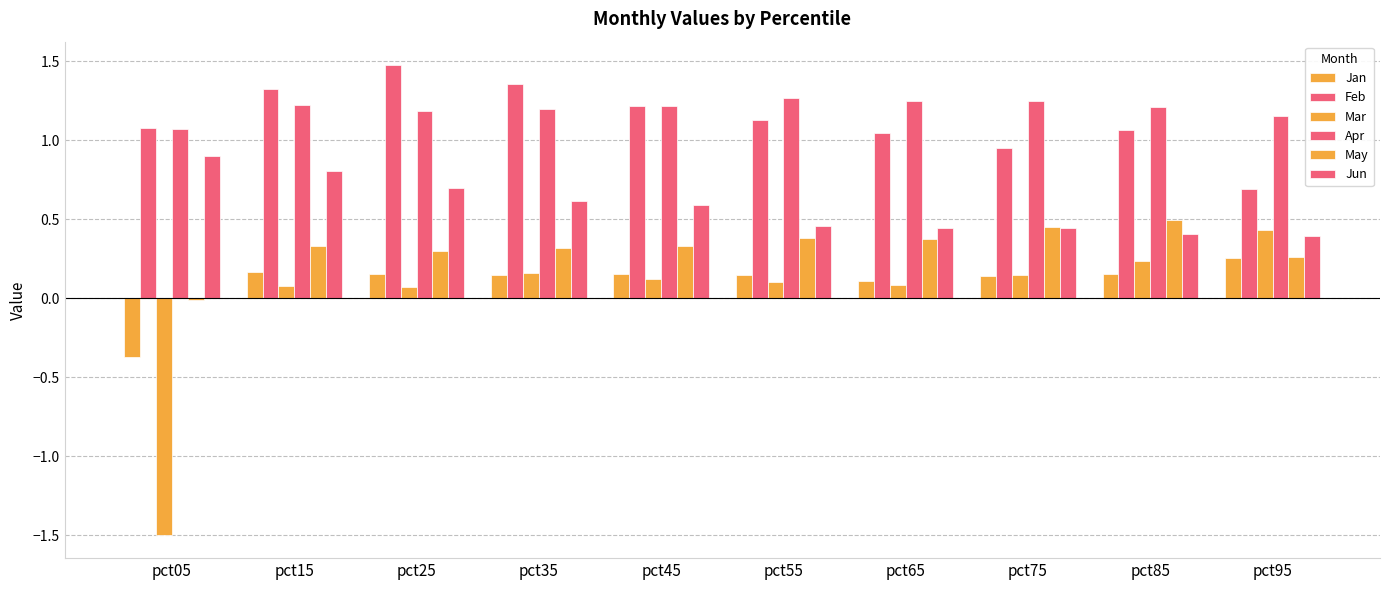

What value does the Feb series have at pct35?

1.4